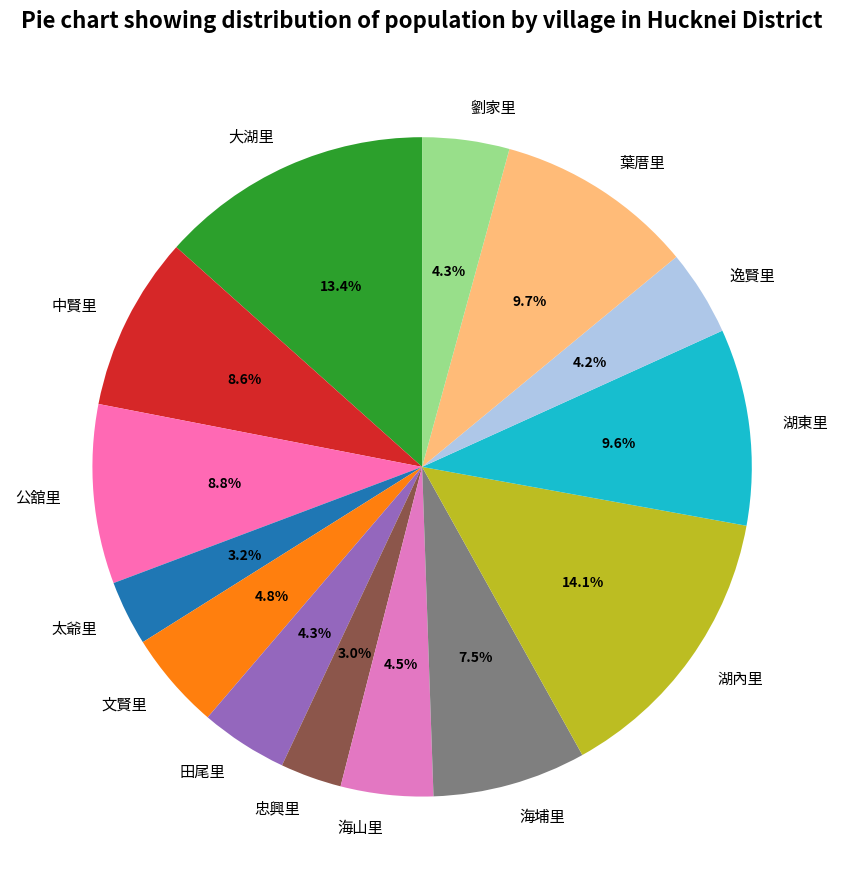

Is the sum of 海山里 and 大湖里 greater than half?

No